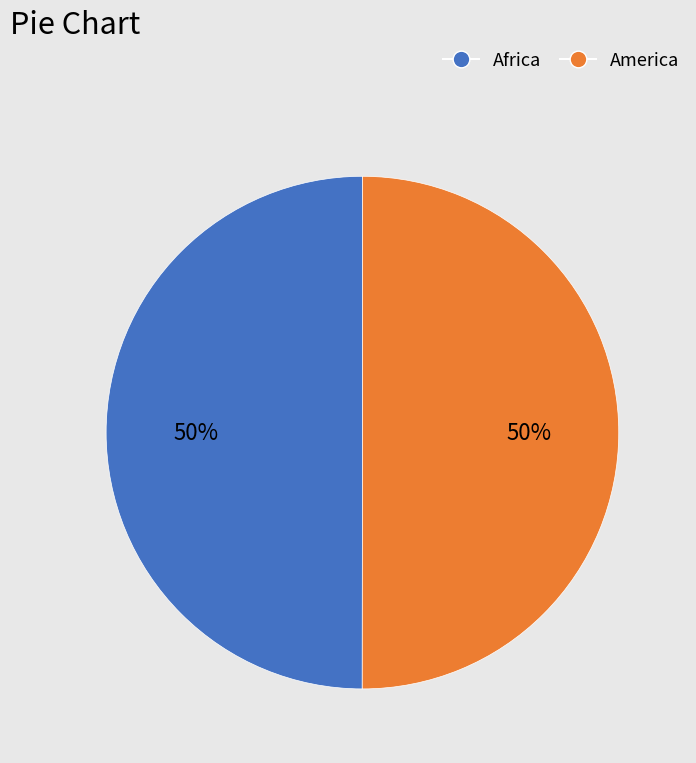

To the nearest percent, what percentage of the pie is America?

50%